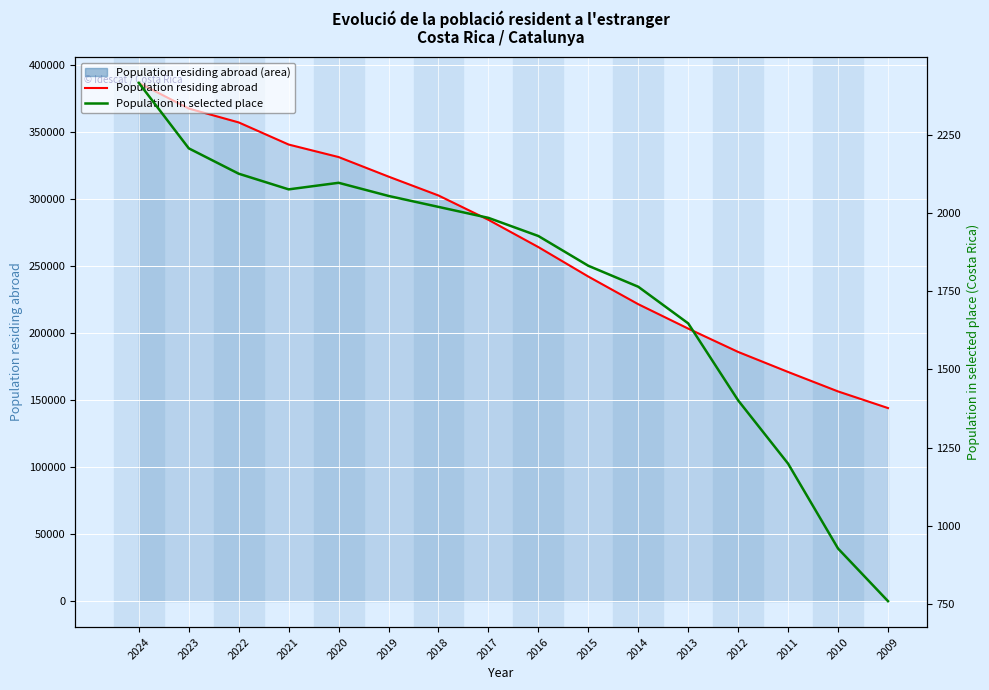

Read the Population residing abroad (line) value at 2023, to the nearest 10.

367370